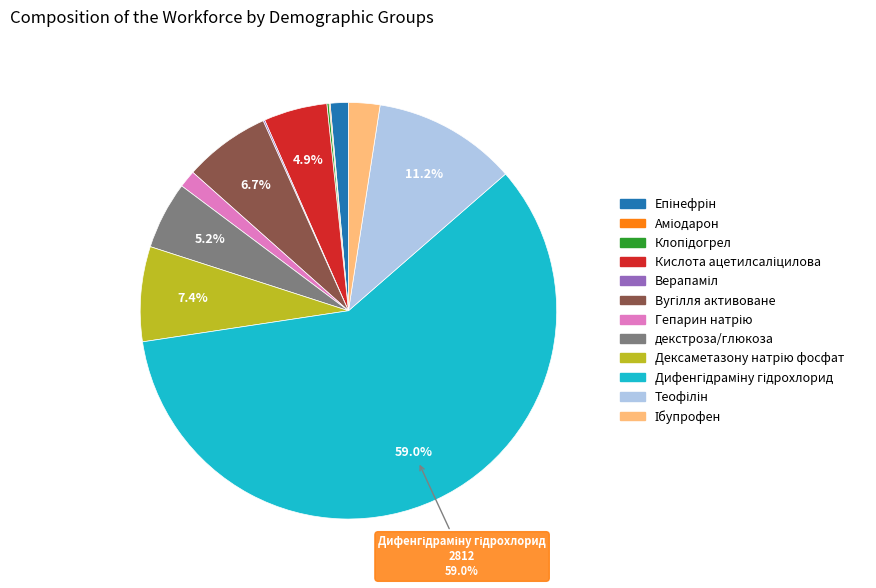

Is there any slice that represents more than half of the pie?

Yes